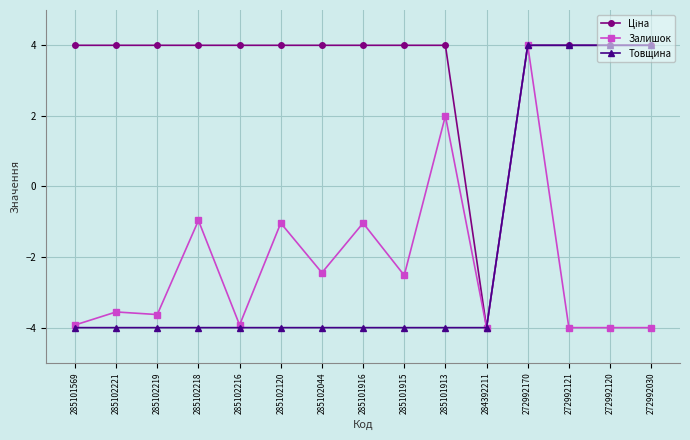

At how many categories does at least one series exceed 1?

14